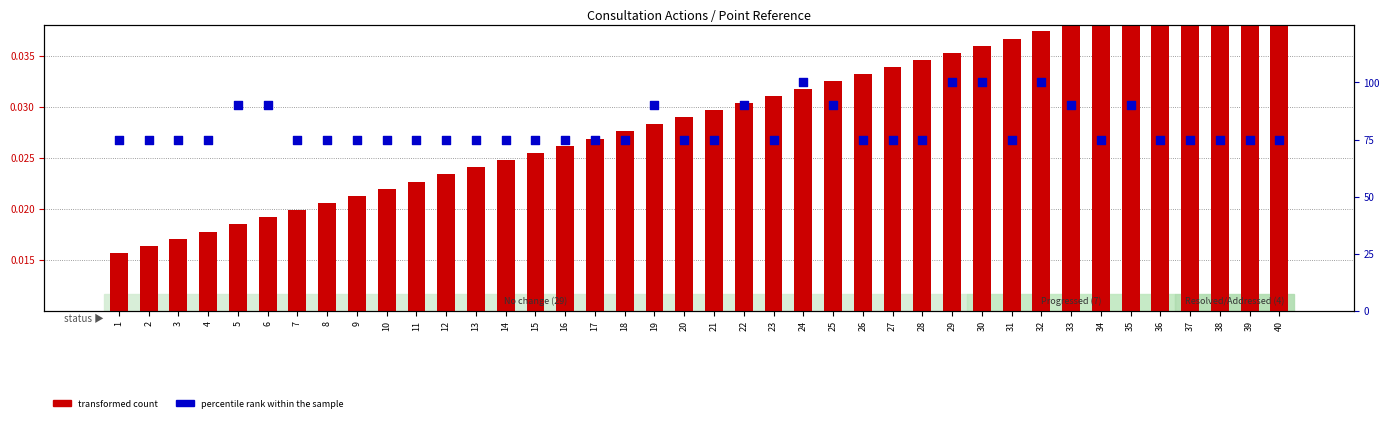

Is the value of transformed count at 18 greater than the value of percentile rank within the sample at 27?

No